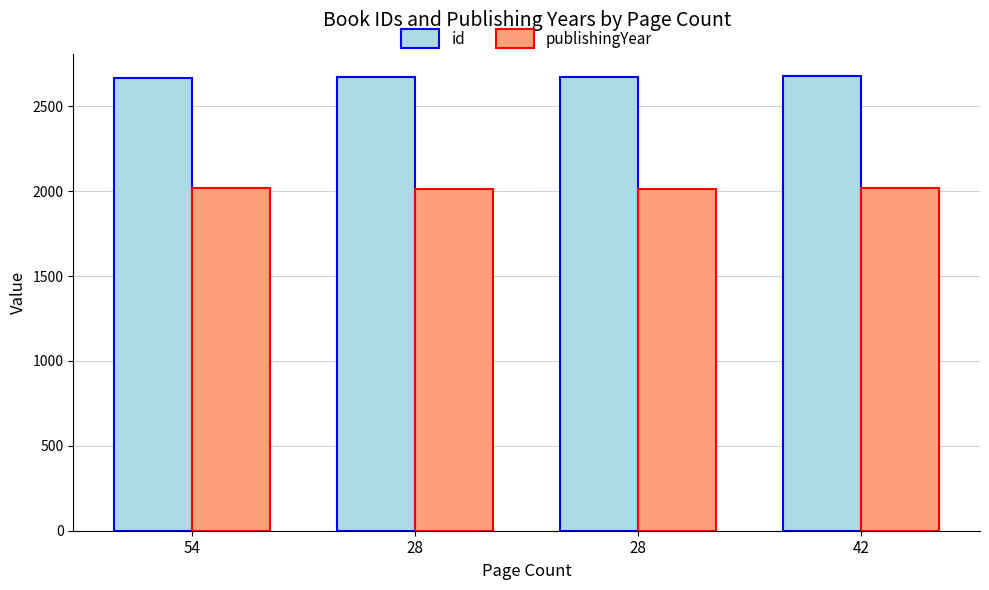

What is the label of the 1st bar from the right?

42